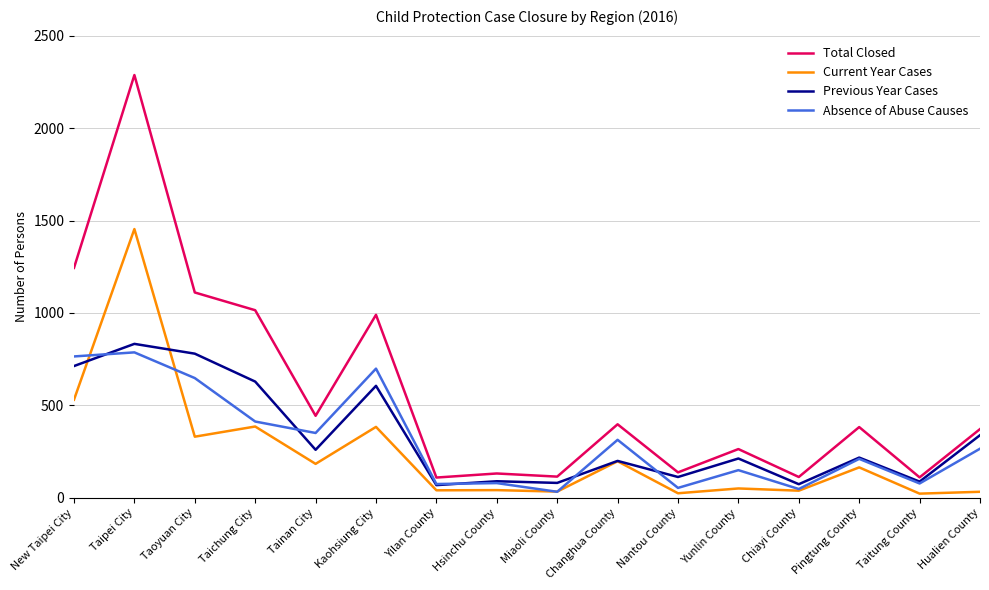

True or false: Total Closed has a value of 398 at Changhua County.

True